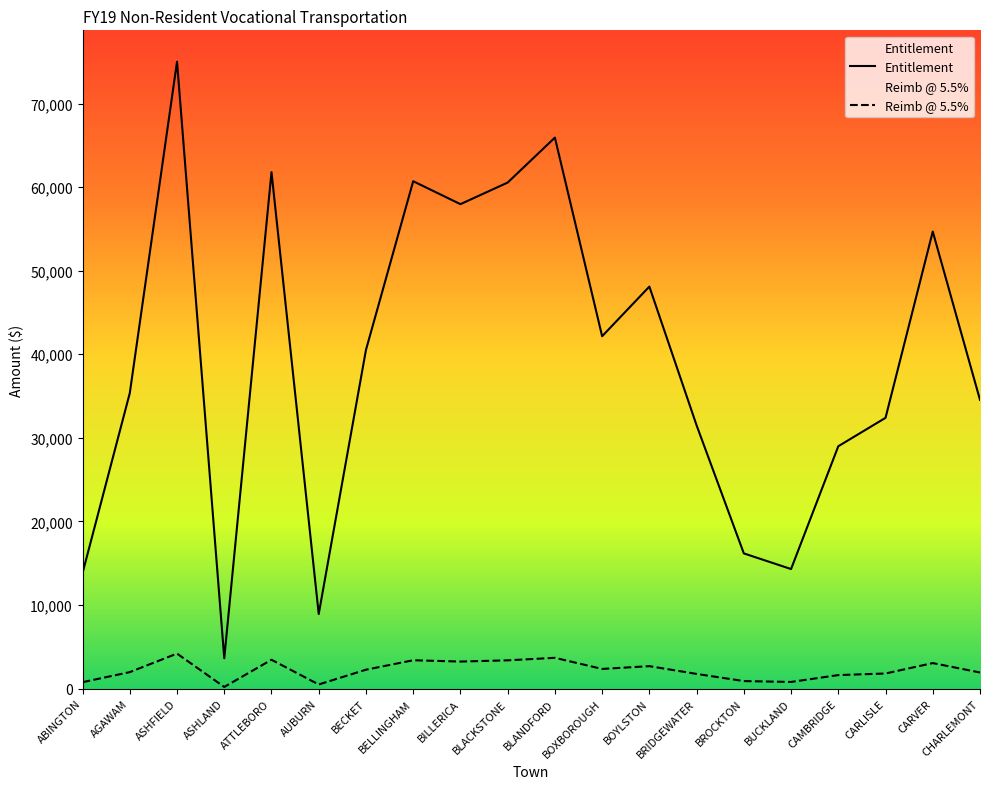

What is the total value across all series at BECKET?

42787.4